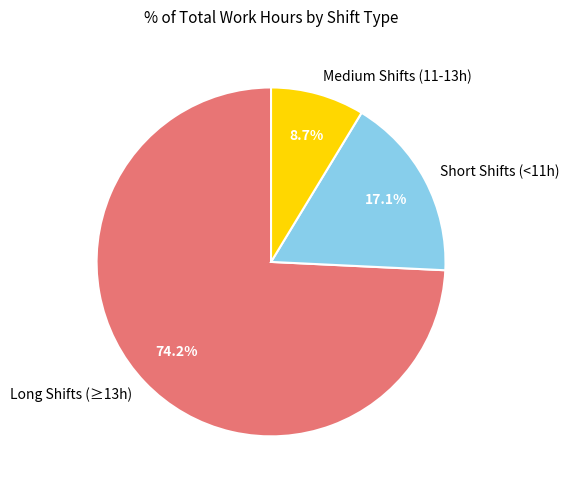

How many slices are in this pie chart?

3